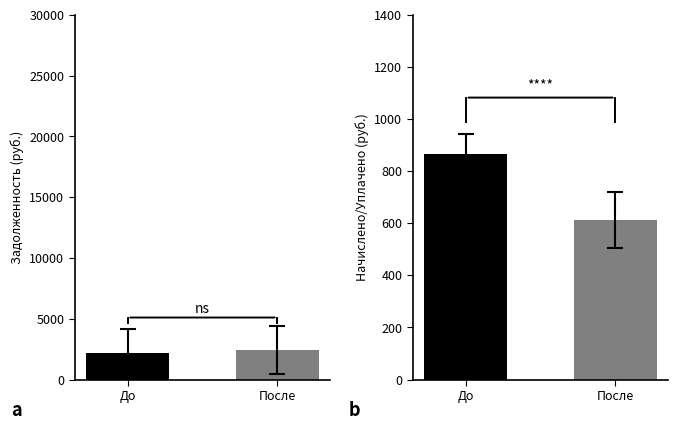

The value at До is 2194.5. True or false?

True